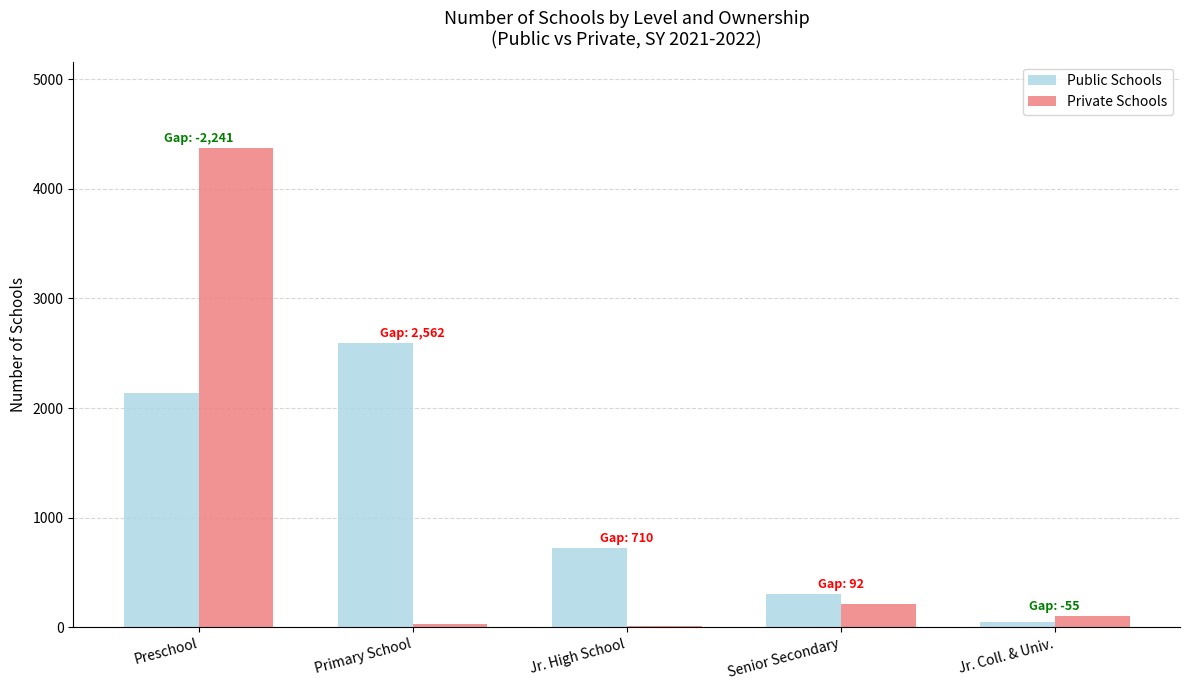

What is the sum of all Private Schools values?

4731